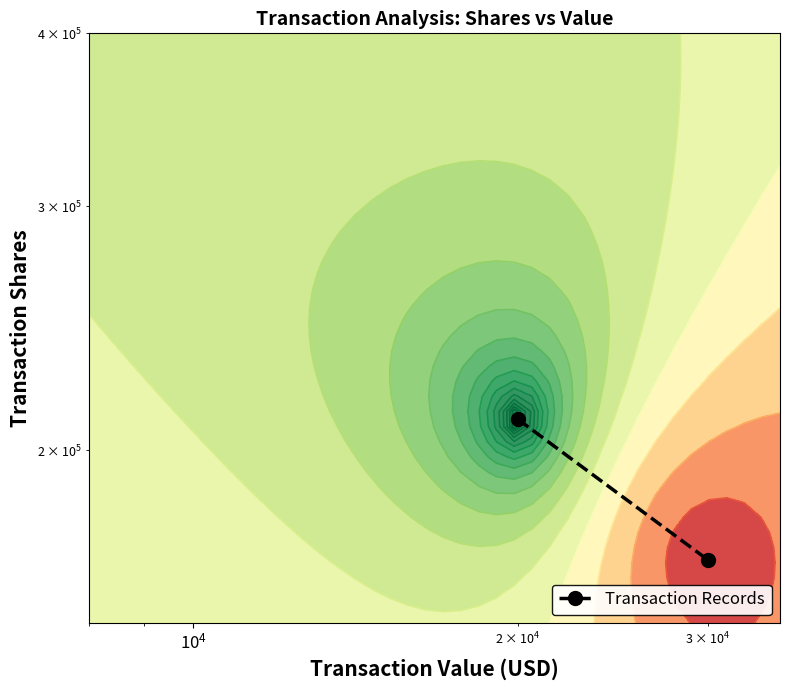

How many series are shown in this chart?

1